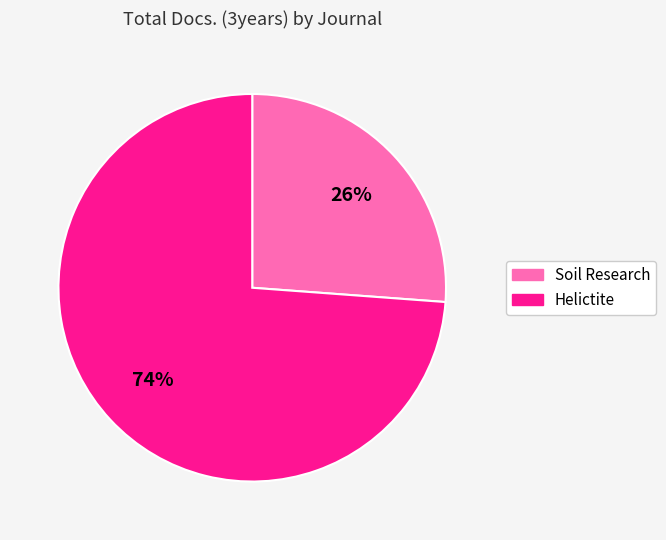

What is the ratio of the value at Helictite to the value at Soil Research?

2.8